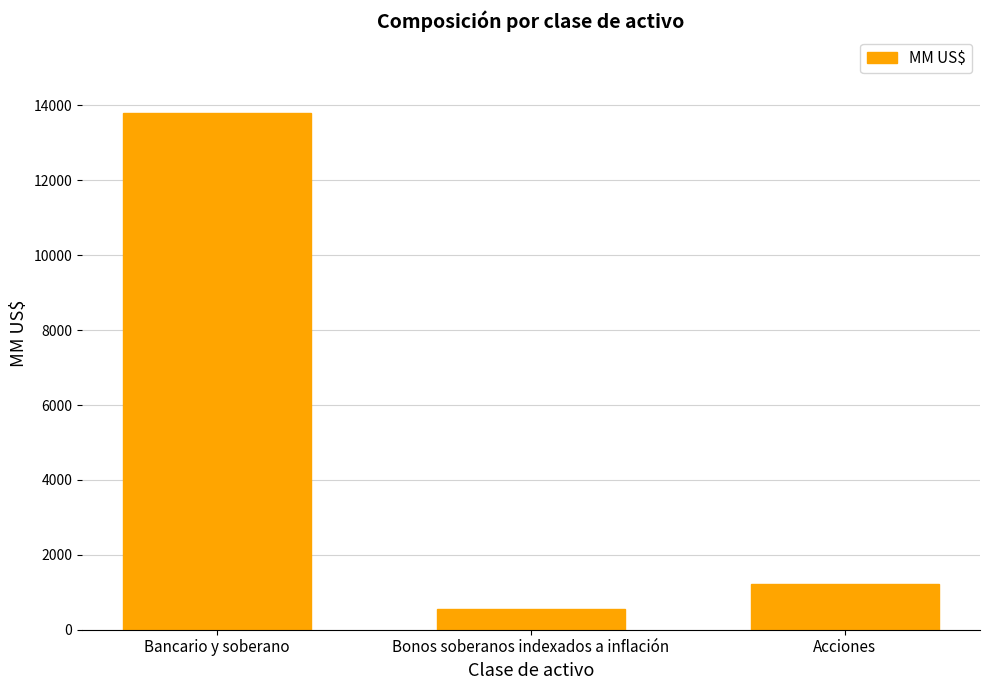

What is the change in value from Bonos soberanos indexados a inflación to Acciones?

+676.7